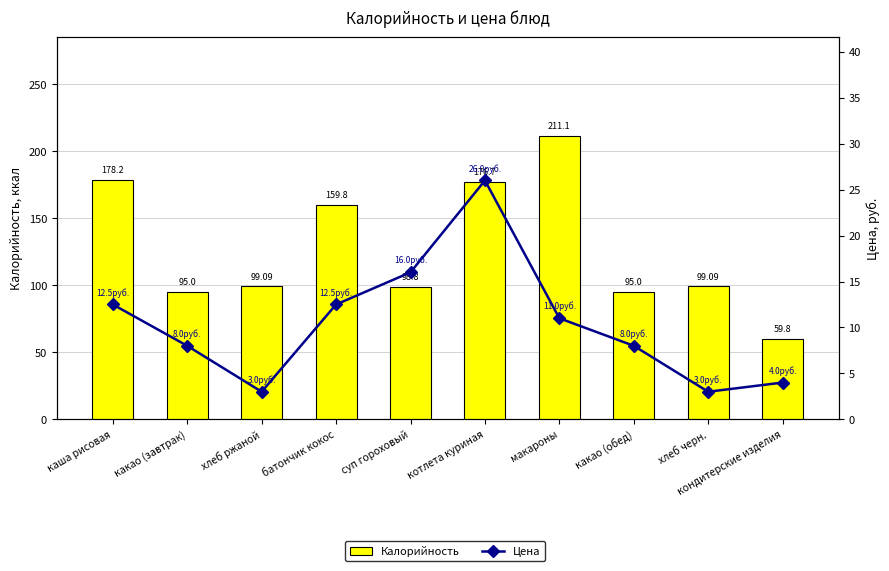

List the series in order of their overall mean, highest first.

Калорийность, Цена